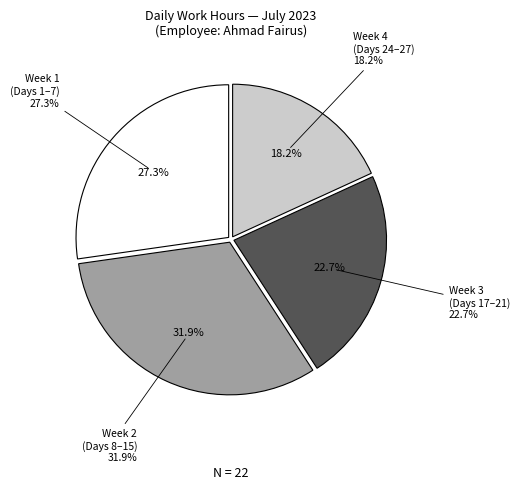

Is it true that Day 6 is 4% of the pie?

True